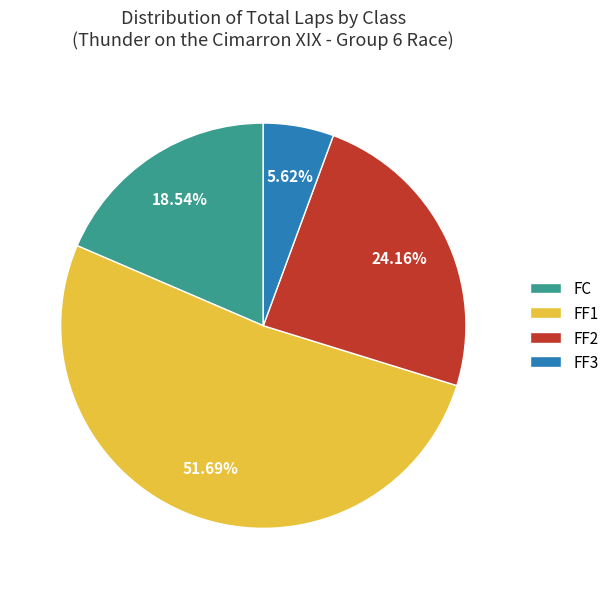

Between FF1 and FC, which is larger?

FF1